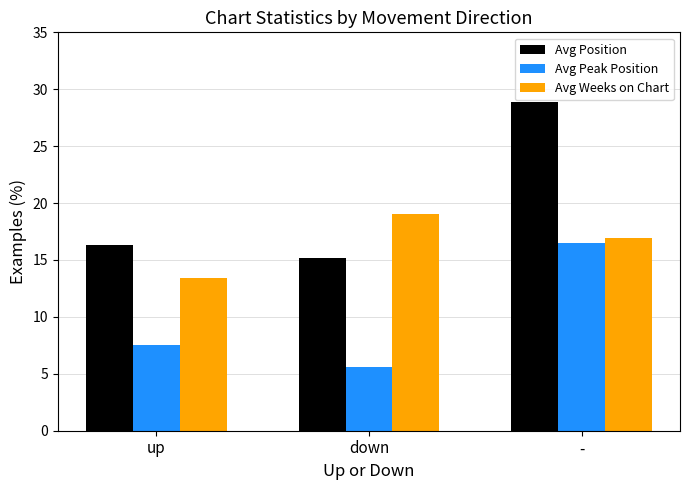

Reading right to left, what are all the values shown in this chart?

Avg Position: -=28.9	down=15.2	up=16.3
Avg Peak Position: -=16.5	down=5.6	up=7.5
Avg Weeks on Chart: -=16.9	down=19.0	up=13.4